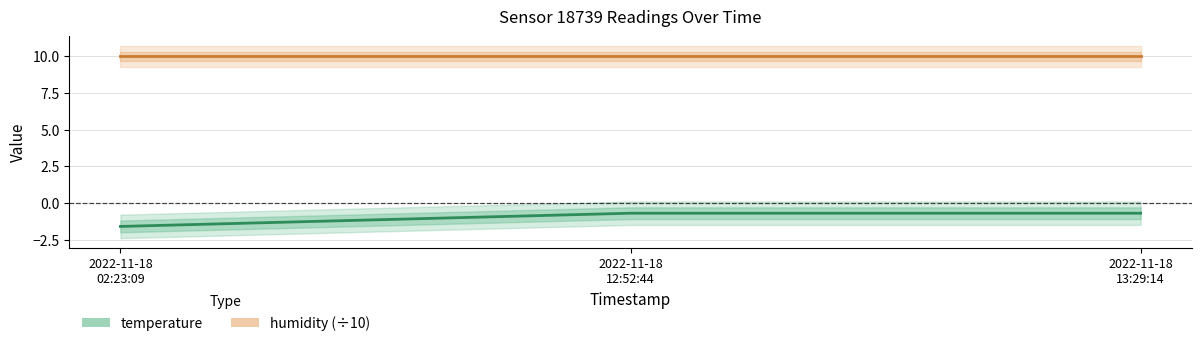

At how many categories does at least one series exceed -1?

3